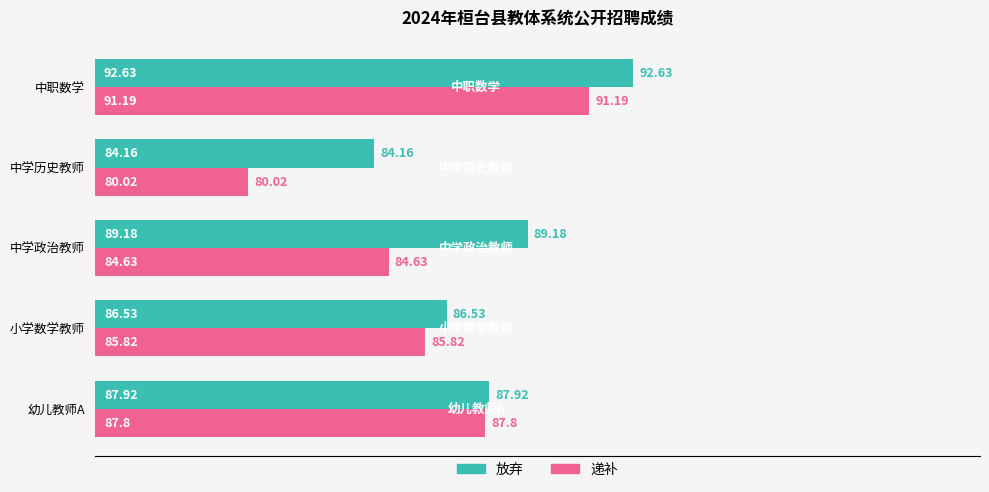

What is the spread (max minus min) of values at 中职数学?

1.4